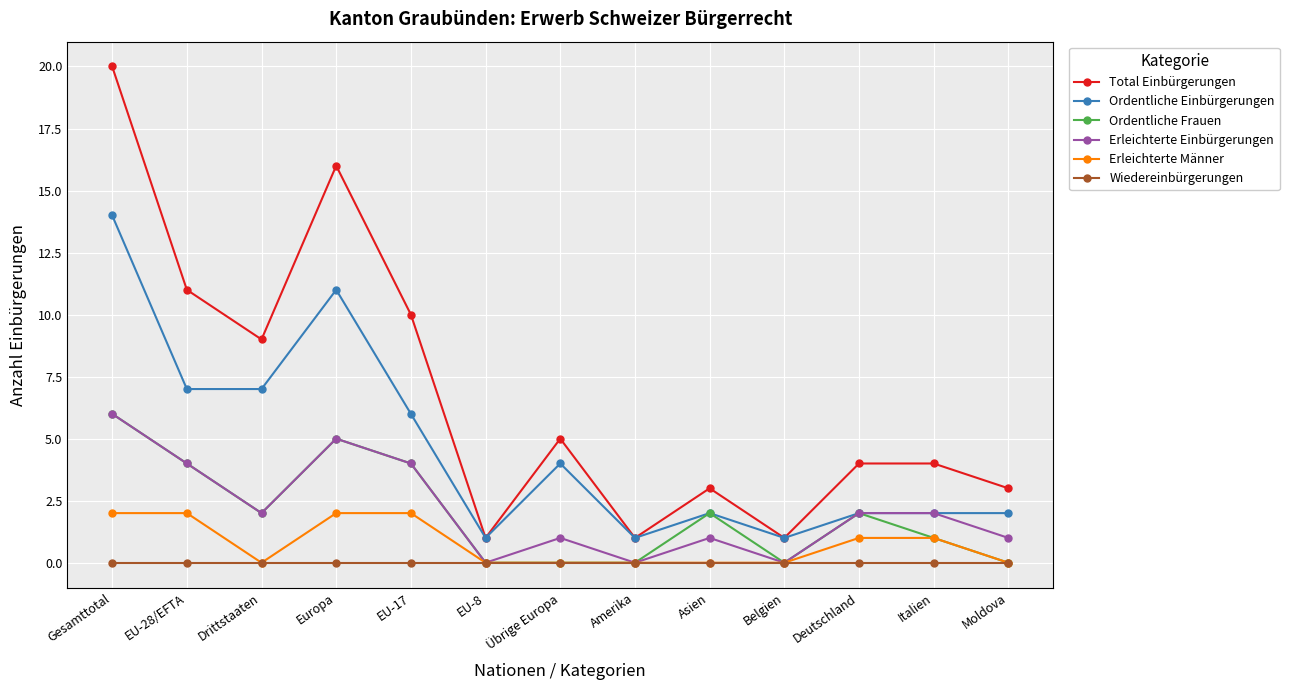

What is the sum of all Erleichterte Männer values?

10